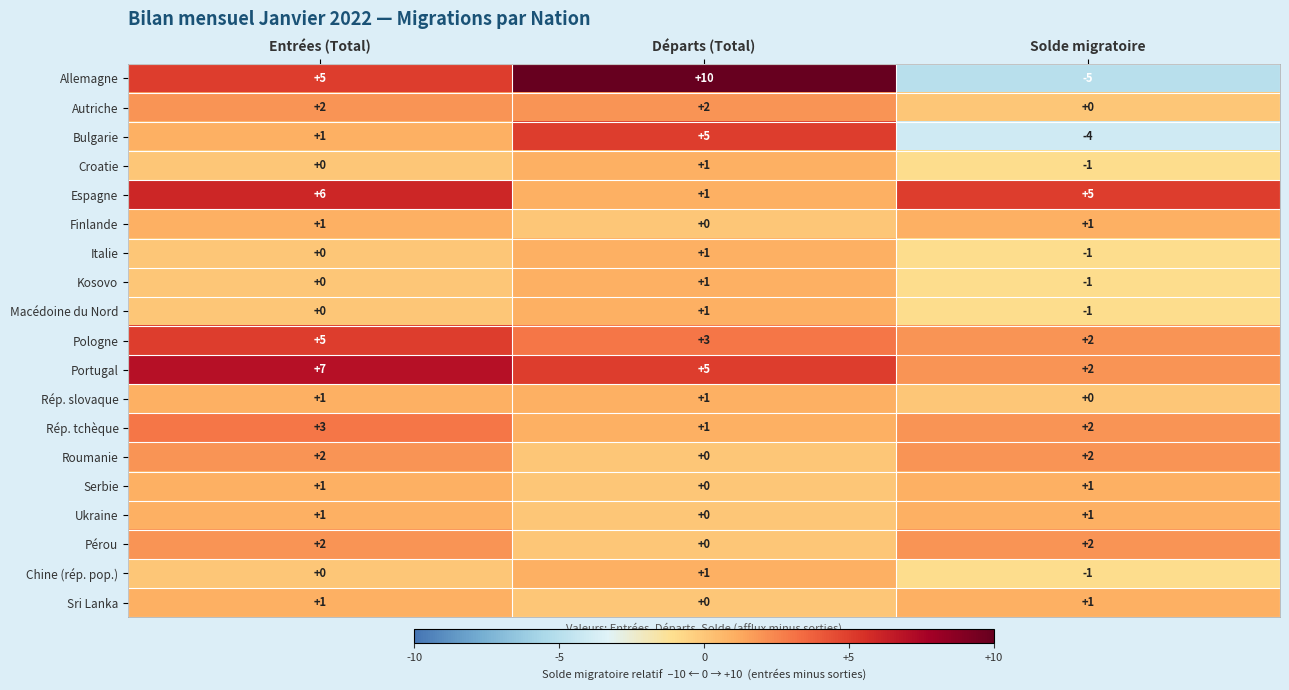

At which category is the sum across all series the highest?

Entrées (Total)